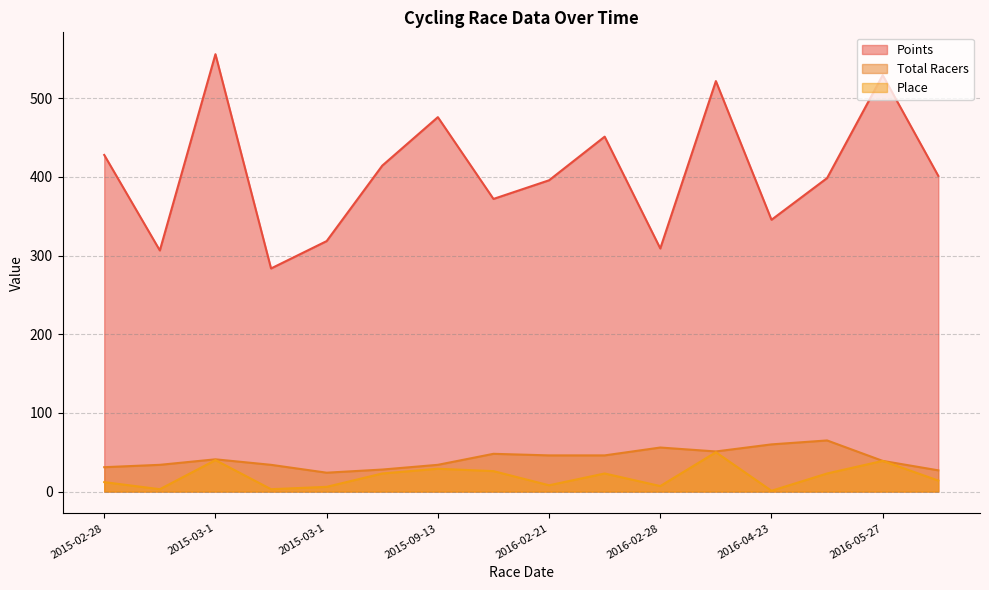

The value of Total Racers at 2016-04-3 is 65.0. True or false?

True